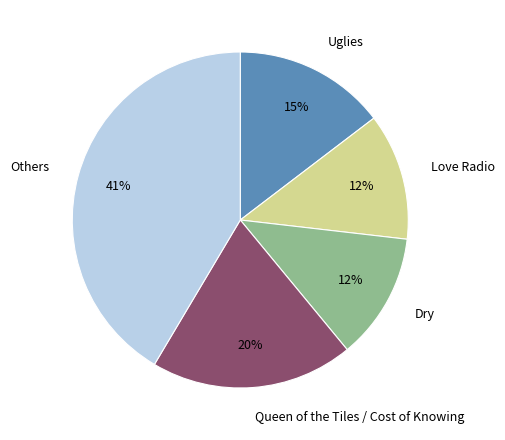

Which has a higher value, Queen of the Tiles / Cost of Knowing or Dry?

Queen of the Tiles / Cost of Knowing